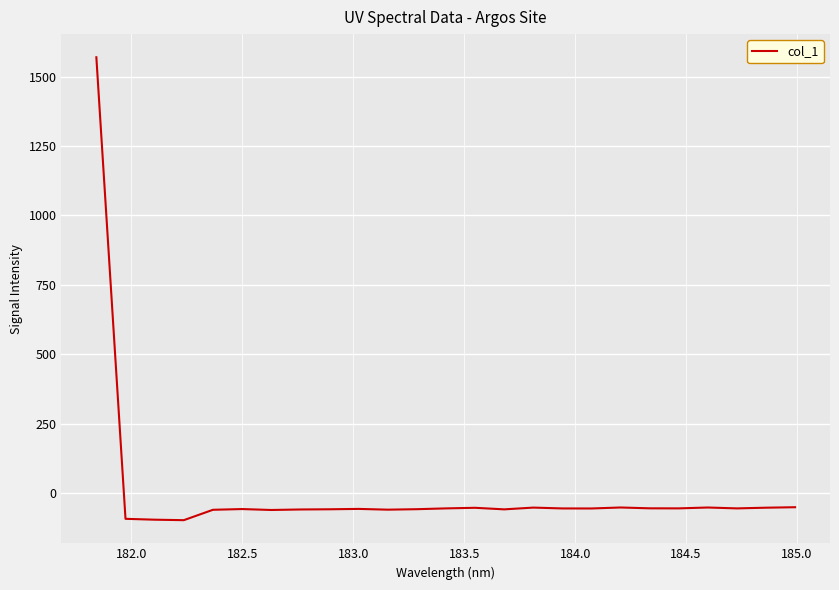

How many lines are shown in the chart?

1